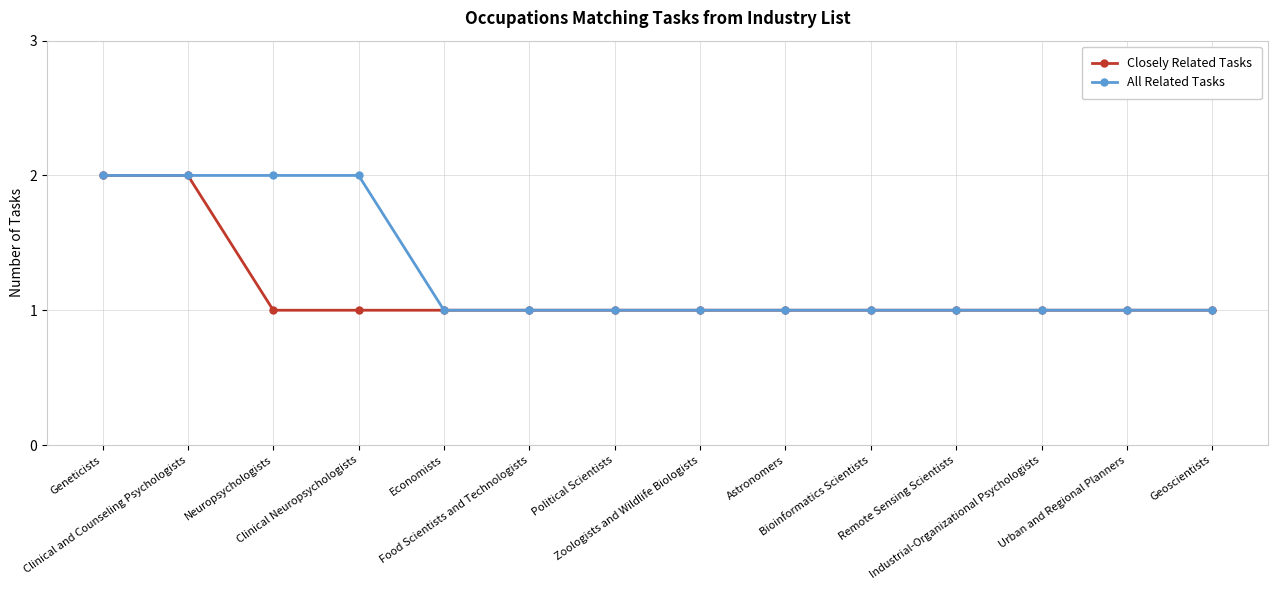

At Clinical Neuropsychologists, list the series in order from largest to smallest.

All Related Tasks, Closely Related Tasks